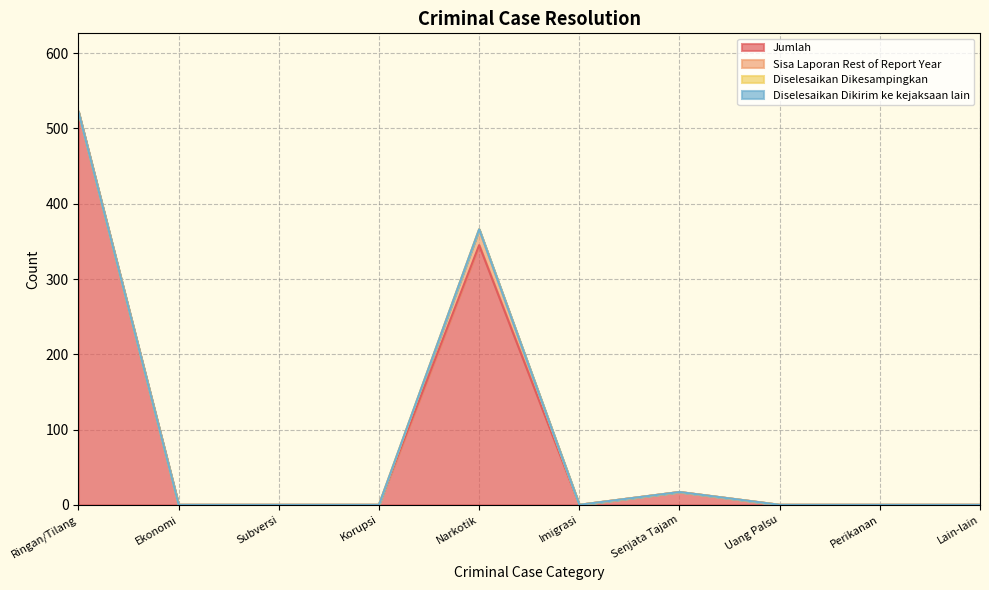

In Sisa Laporan Rest of Report Year, how many points are higher than both neighbors (excluding endpoints)?

1